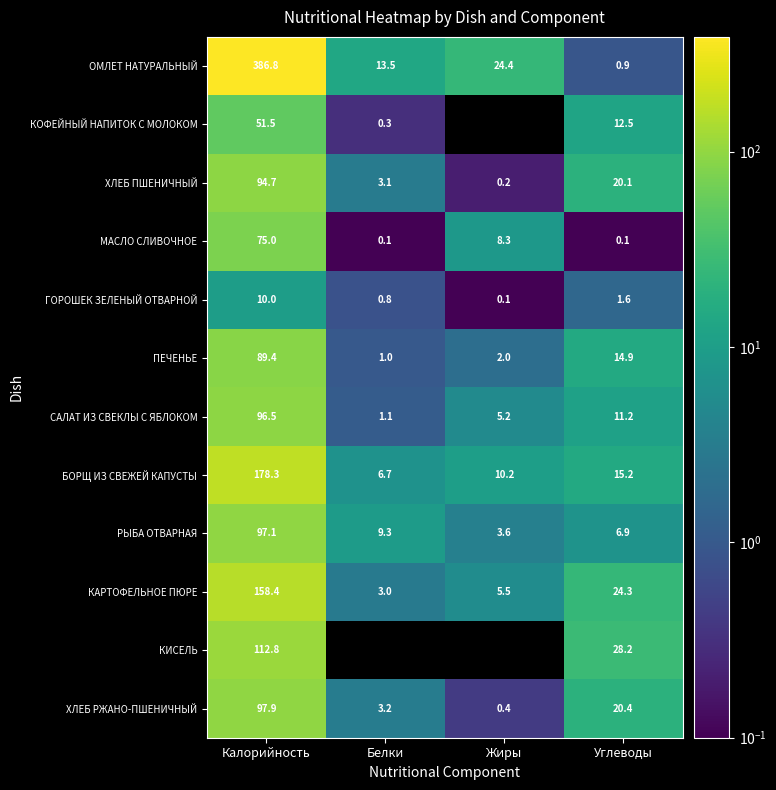

Rank the series by their maximum value, from lowest to highest.

ГОРОШЕК ЗЕЛЕНЫЙ ОТВАРНОЙ, КОФЕЙНЫЙ НАПИТОК С МОЛОКОМ, МАСЛО СЛИВОЧНОЕ, ПЕЧЕНЬЕ, ХЛЕБ ПШЕНИЧНЫЙ, САЛАТ ИЗ СВЕКЛЫ С ЯБЛОКОМ, РЫБА ОТВАРНАЯ, ХЛЕБ РЖАНО-ПШЕНИЧНЫЙ, КИСЕЛЬ, КАРТОФЕЛЬНОЕ ПЮРЕ, БОРЩ ИЗ СВЕЖЕЙ КАПУСТЫ, ОМЛЕТ НАТУРАЛЬНЫЙ